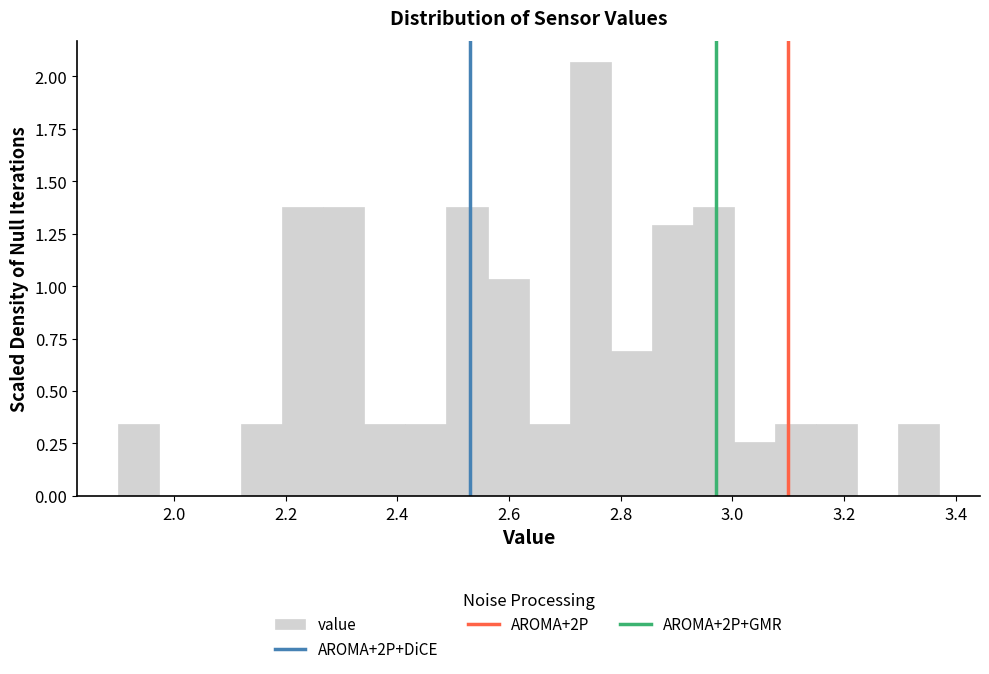

Around what value on the x-axis is the tallest bar? Give the approximate position of its centre, as read against the axis.

2.74